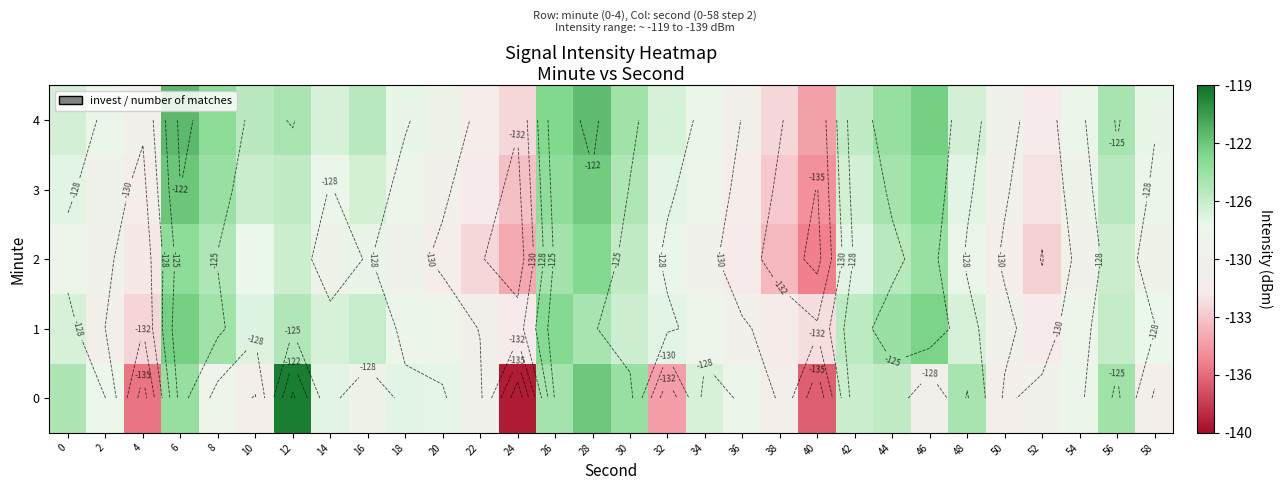

Is it true that 4 equals -199.7 at 26?

False